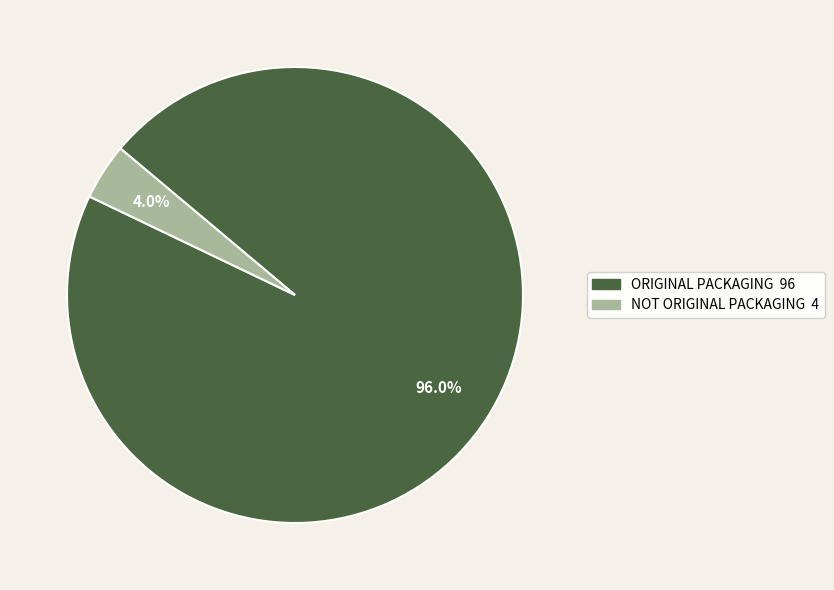

Between NOT ORIGINAL PACKAGING and ORIGINAL PACKAGING, which is larger?

ORIGINAL PACKAGING